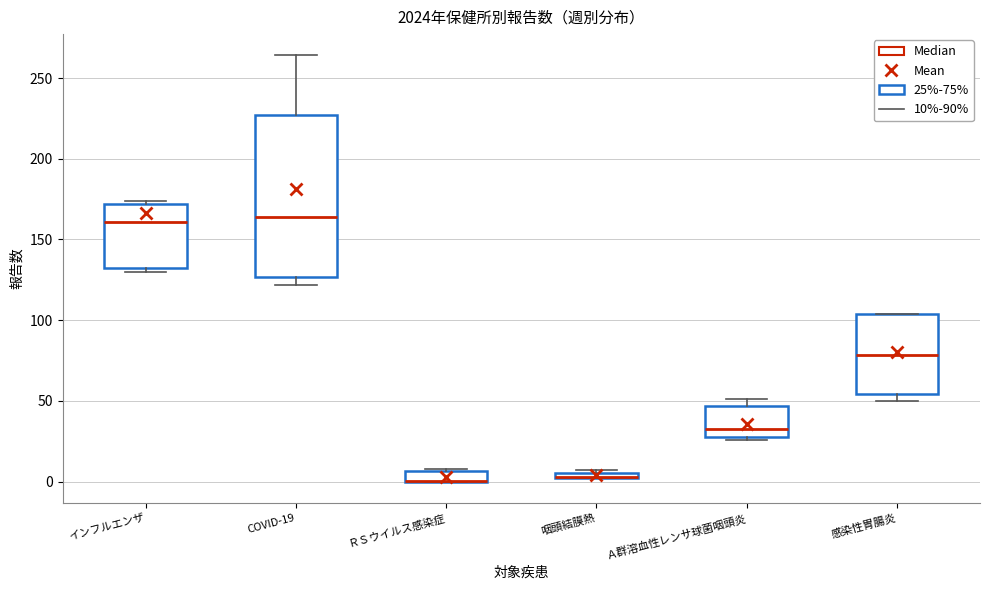

Comparing the boxes themselves (not the whiskers), which one is the tallest?

COVID-19